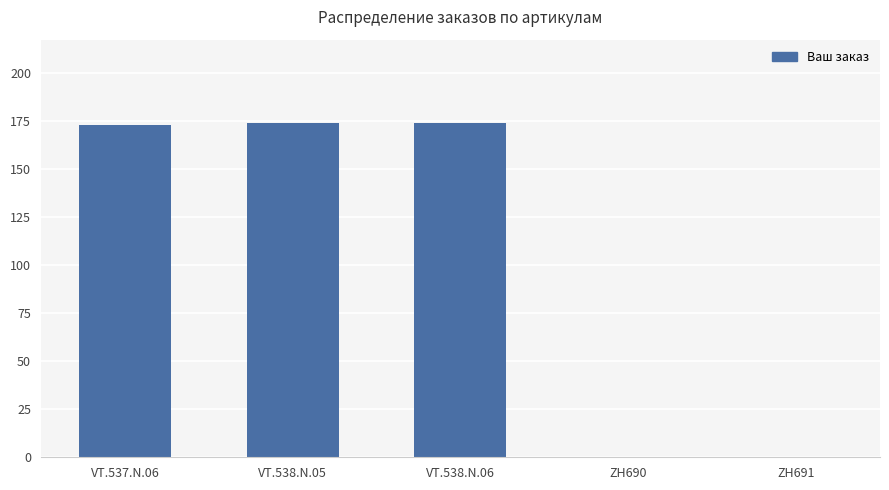

Is it true that the value at ZH691 is 98?

False